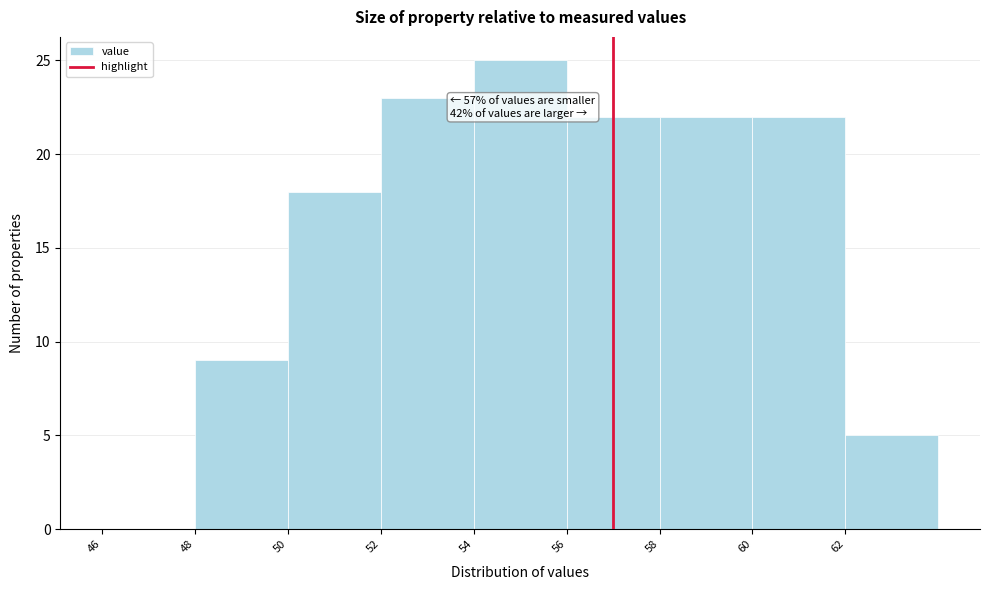

Which range on the x-axis has the tallest bar?

54 to 56